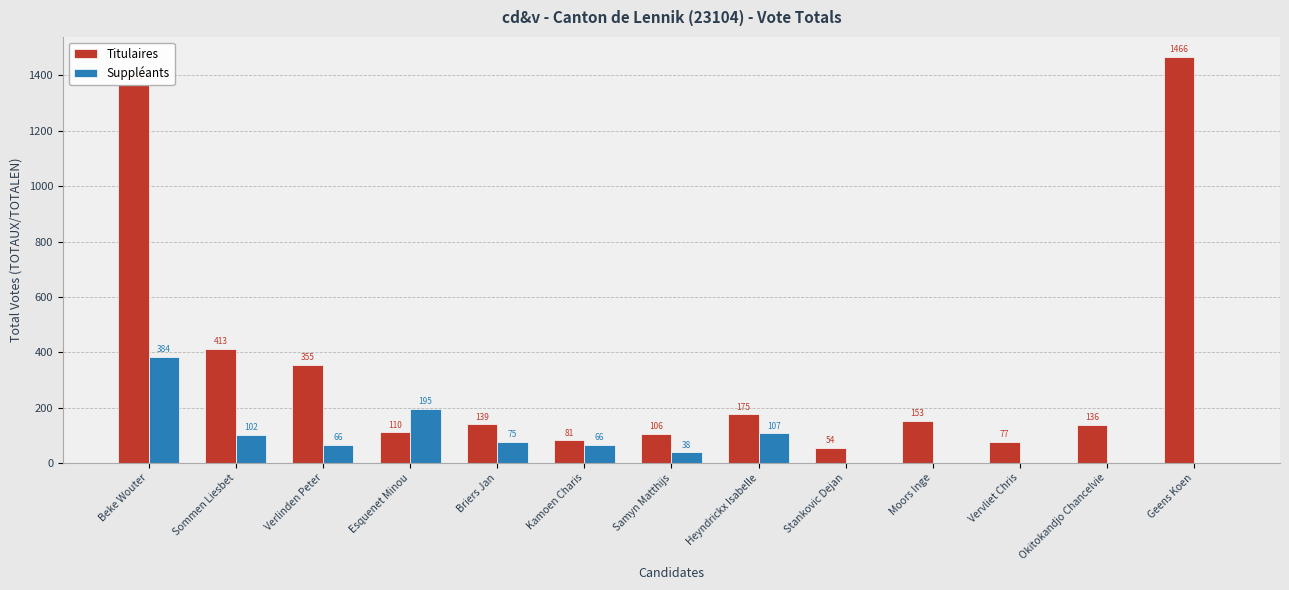

The value of Titulaires at Esquenet Minou is 110. True or false?

True